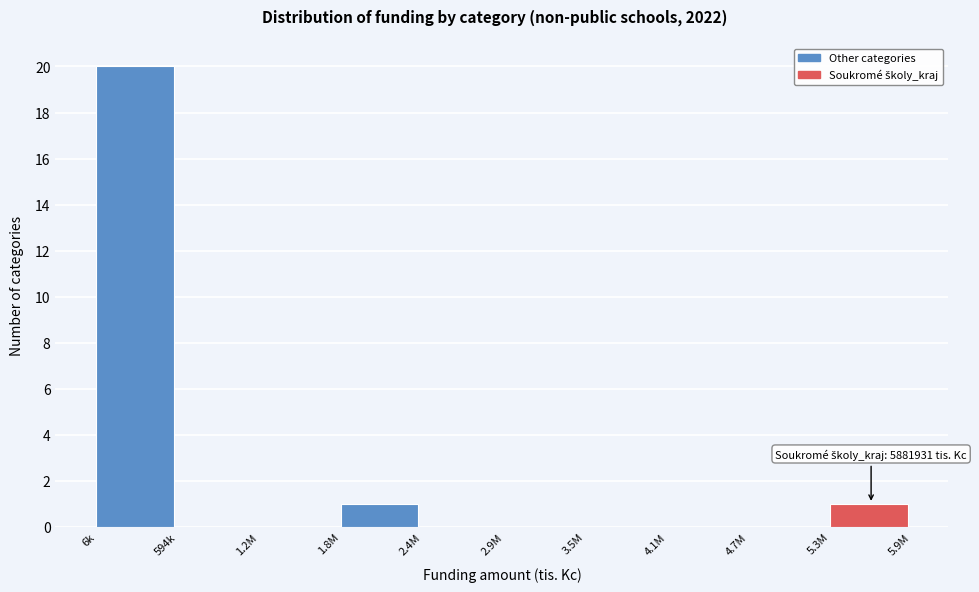

Reading left to right, what are all the values shown in this chart?

6k=20	594k=0	1.2M=0	1.8M=1	2.4M=0	2.9M=0	3.5M=0	4.1M=0	4.7M=0	5.3M=1